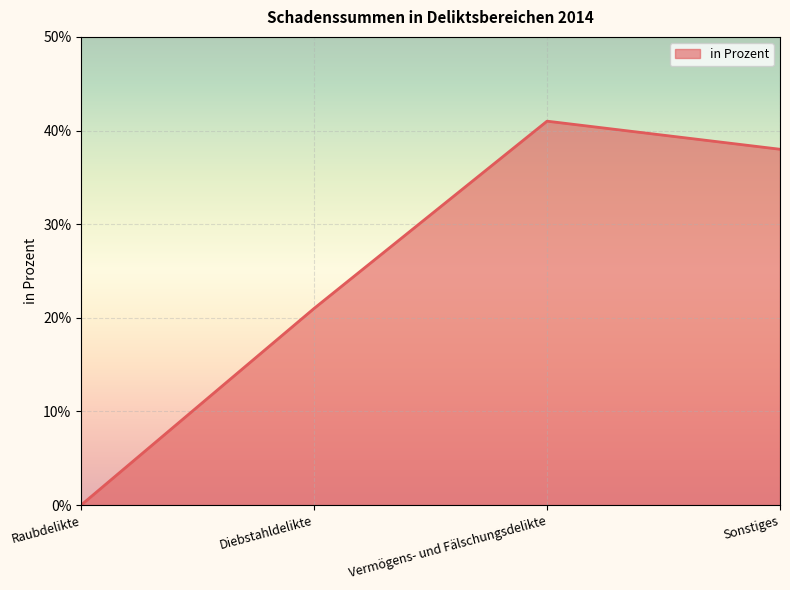

Rank the categories by value from lowest to highest.

Raubdelikte, Diebstahldelikte, Sonstiges, Vermögens- und Fälschungsdelikte